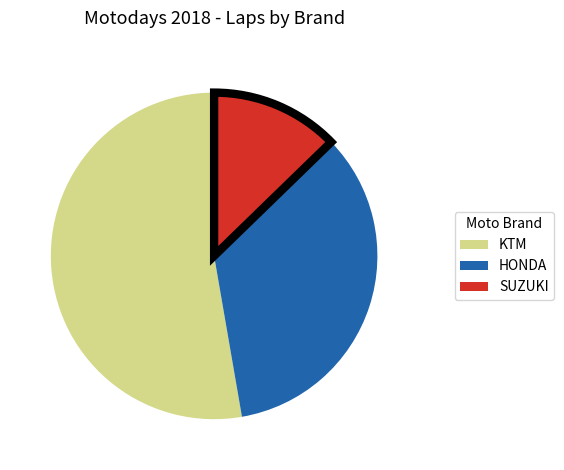

Does any single category account for the majority?

Yes